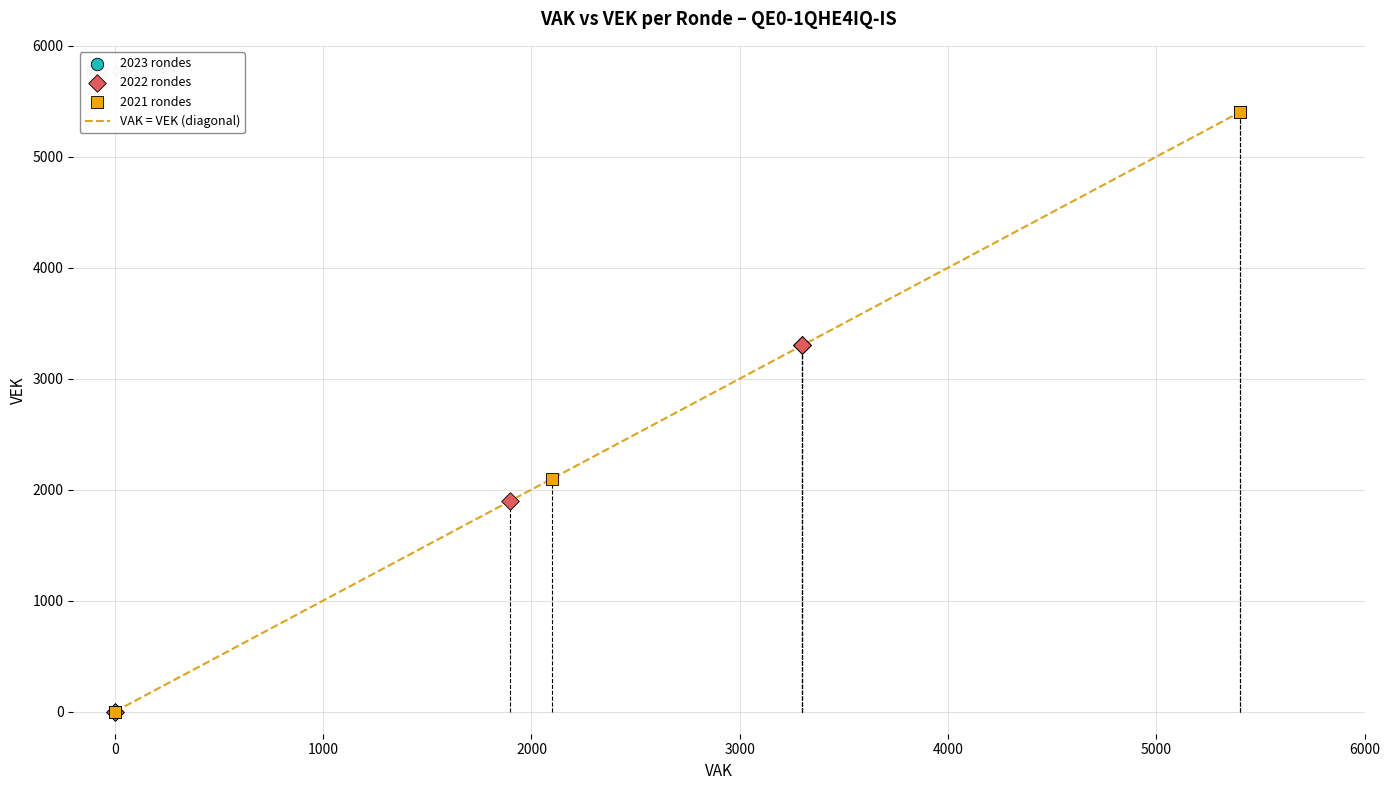

What is the average value?

2539